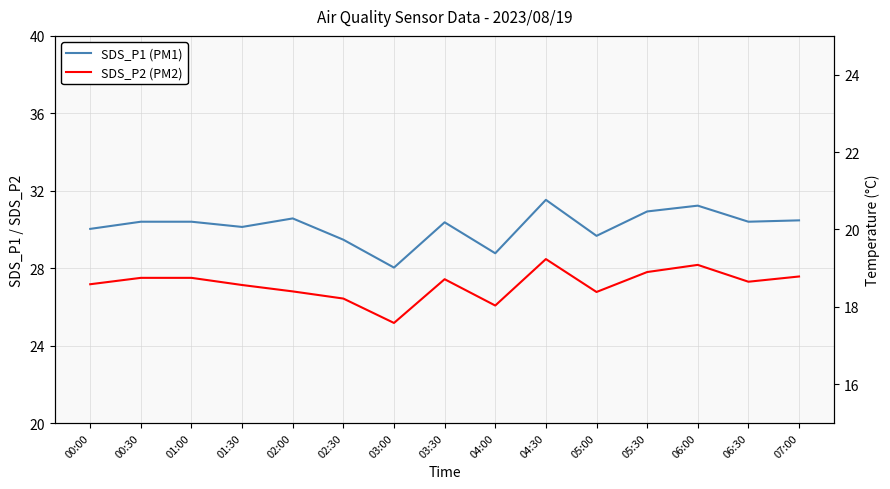

True or false: SDS_P2 and Temp intersect in this chart.

False